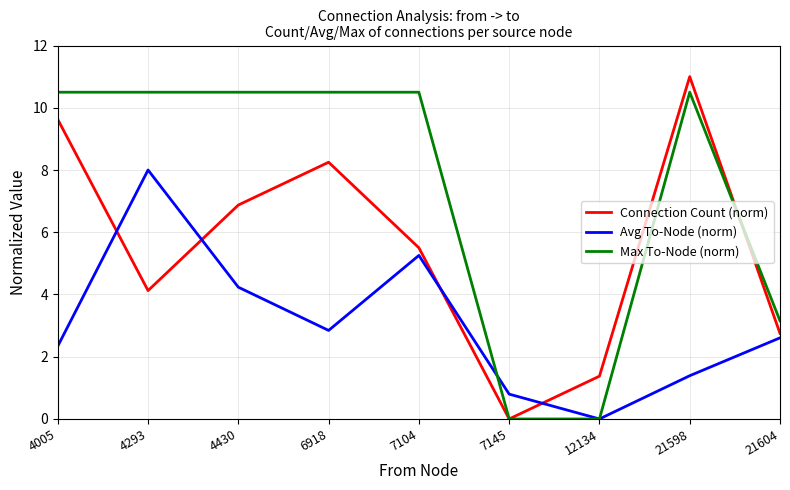

What is the total value across all series at 7104?

21.3